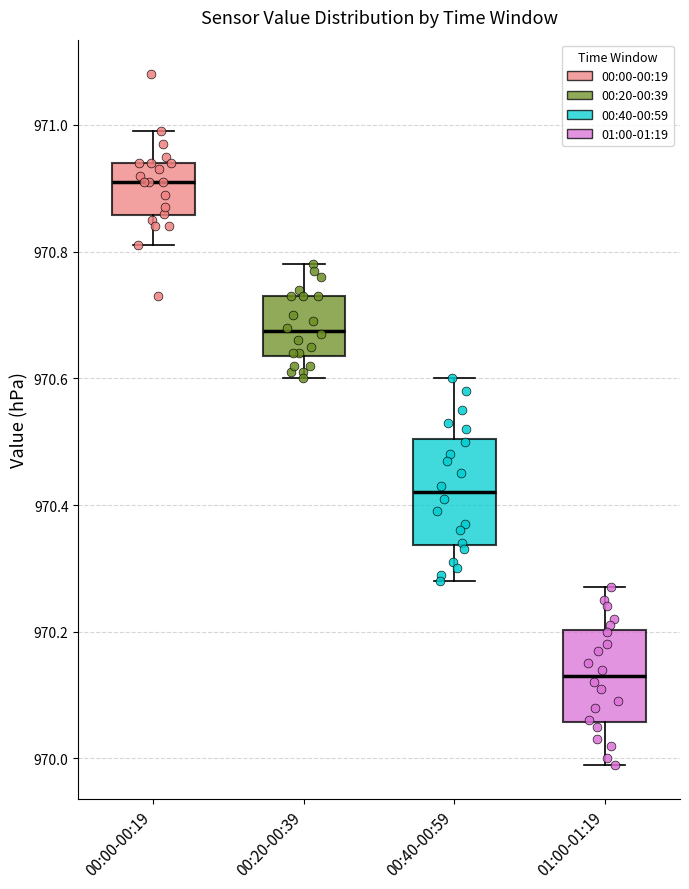

Reading left to right, read every box against the y-axis: the position of its median line, the range the box covers, and the ends of its whiskers. The values are not printed on the chart, so give them approximately, as read against the axis.

00:00-00:19: median 970.92, box 970.86 to 970.94, whiskers 970.82 to 971.00
00:20-00:39: median 970.68, box 970.64 to 970.74, whiskers 970.60 to 970.78
00:40-00:59: median 970.42, box 970.34 to 970.50, whiskers 970.28 to 970.60
01:00-01:19: median 970.14, box 970.06 to 970.20, whiskers 970.00 to 970.28